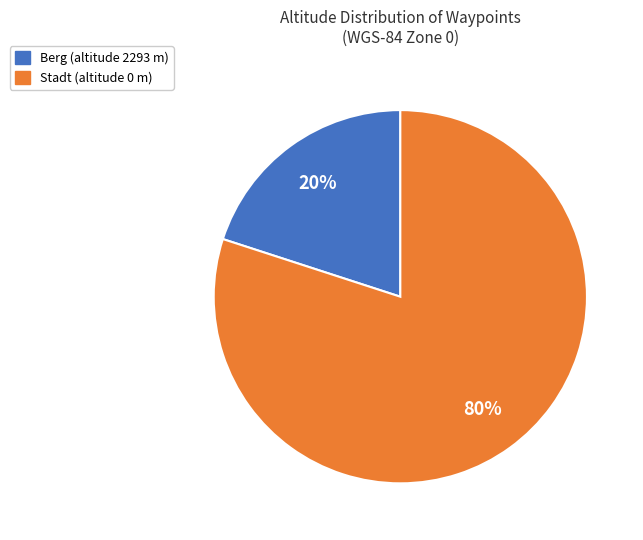

Is there a majority slice in this chart?

Yes